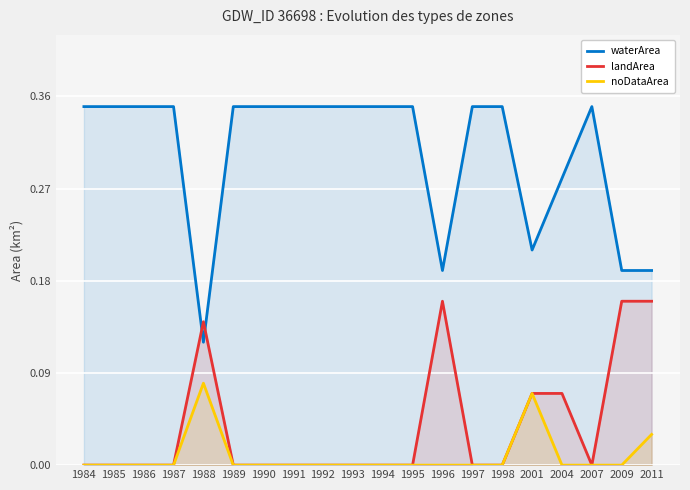

What is the total value across all series at 1989?

0.3